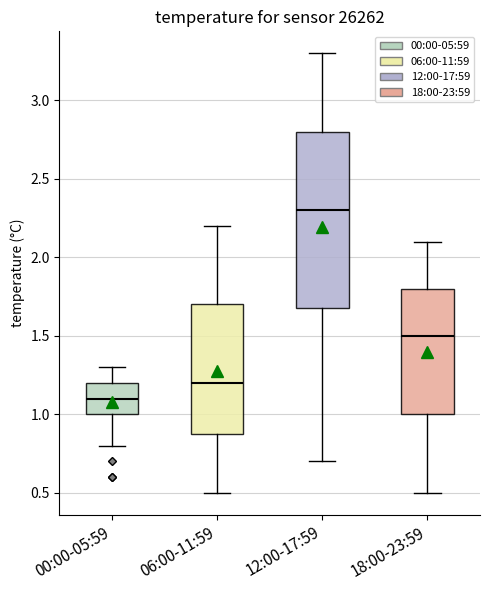

Which box has the lowest median line?

00:00-05:59